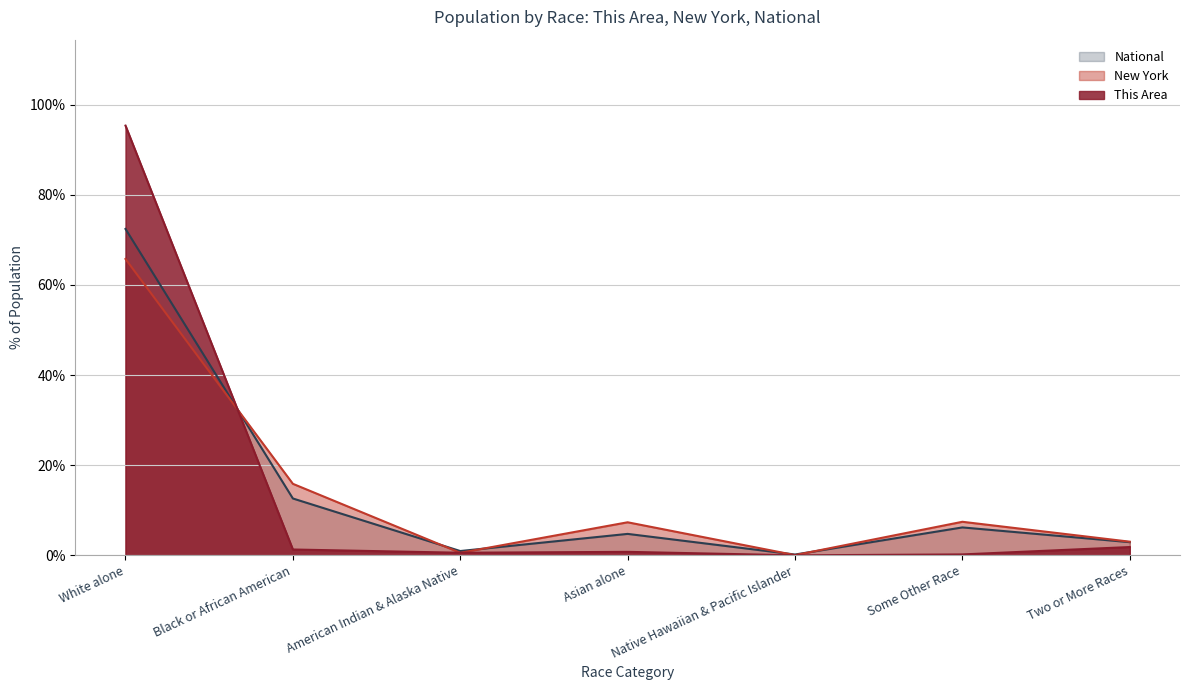

Reading right to left, transcribe all the data shown in this chart.

This Area: Two or More Races=1.8	Some Other Race=0.2	Native Hawaiian & Pacific Islander=0.0	Asian alone=0.8	American Indian & Alaska Native=0.6	Black or African American=1.3	White alone=95.3
New York: Two or More Races=3.0	Some Other Race=7.4	Native Hawaiian & Pacific Islander=0.0	Asian alone=7.3	American Indian & Alaska Native=0.6	Black or African American=15.9	White alone=65.7
National: Two or More Races=2.9	Some Other Race=6.2	Native Hawaiian & Pacific Islander=0.2	Asian alone=4.8	American Indian & Alaska Native=0.9	Black or African American=12.6	White alone=72.4